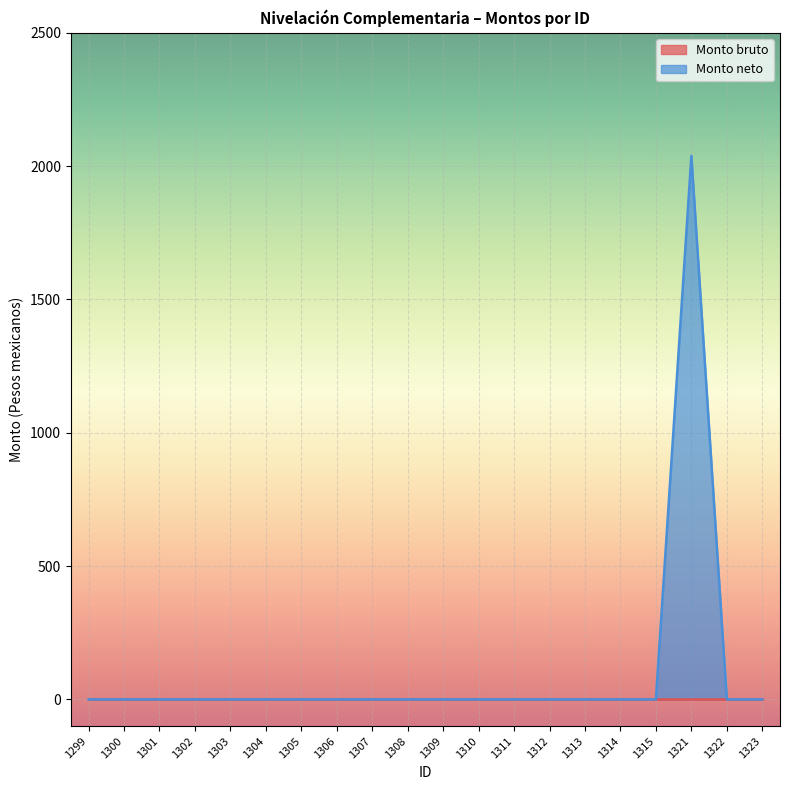

What is the difference between the maximum and minimum values?

2038.4